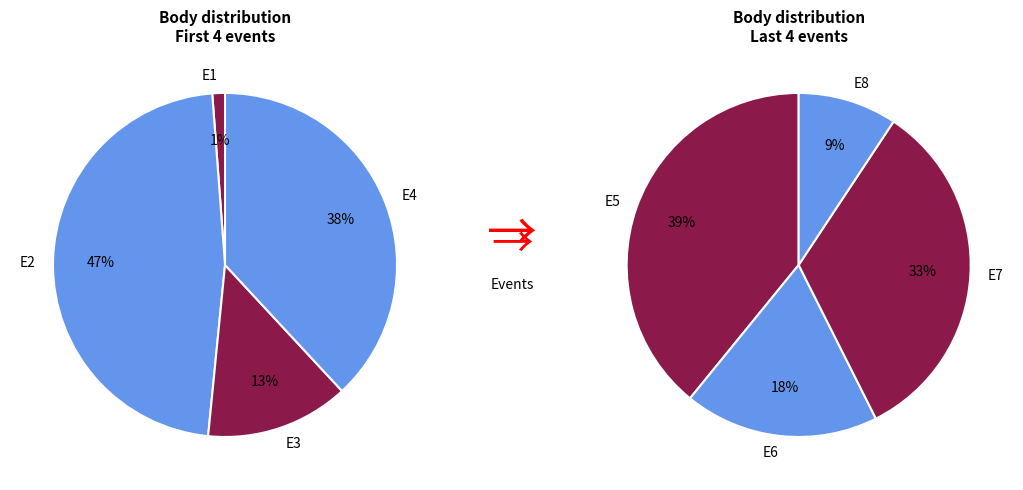

How many segments does this pie chart have?

8